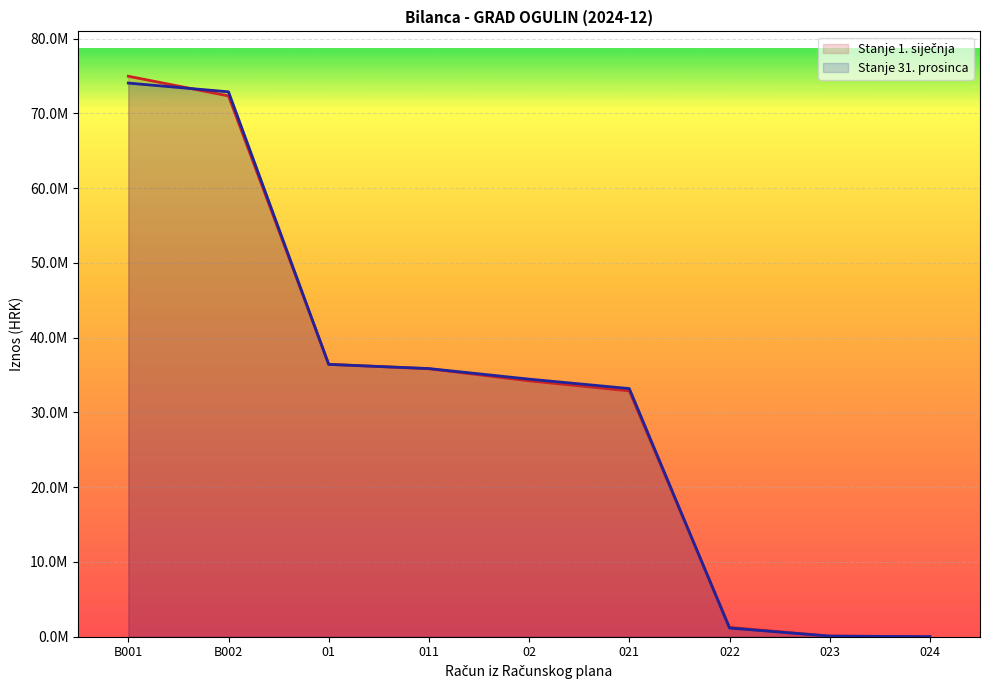

At which label does Stanje 1. siječnja reach its peak?

B001